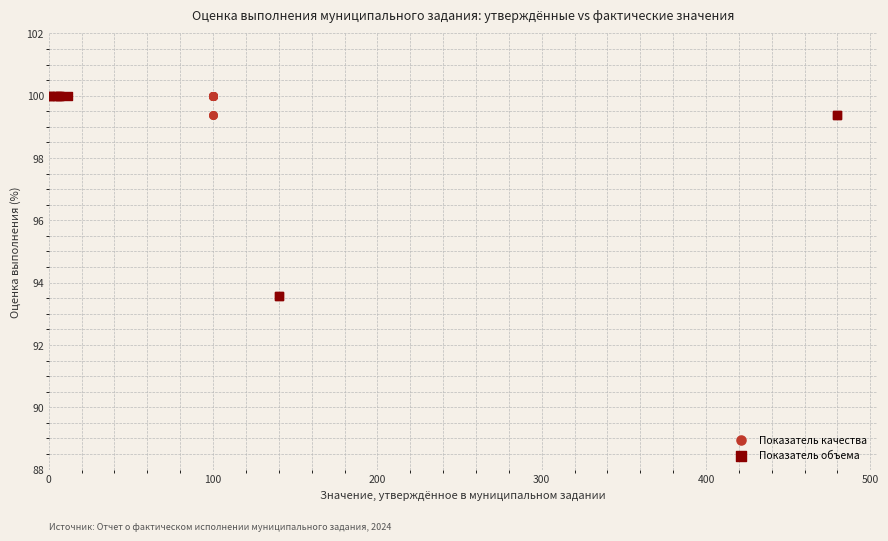

What are all the series names shown in the legend?

Показатель качества, Показатель объема